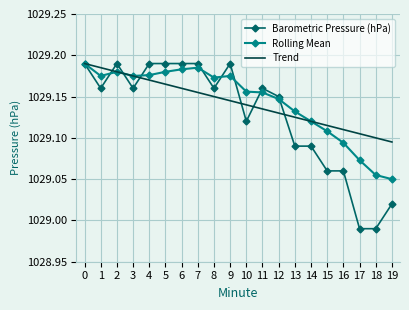

Is it true that Trend equals 1816.8 at 7?

False